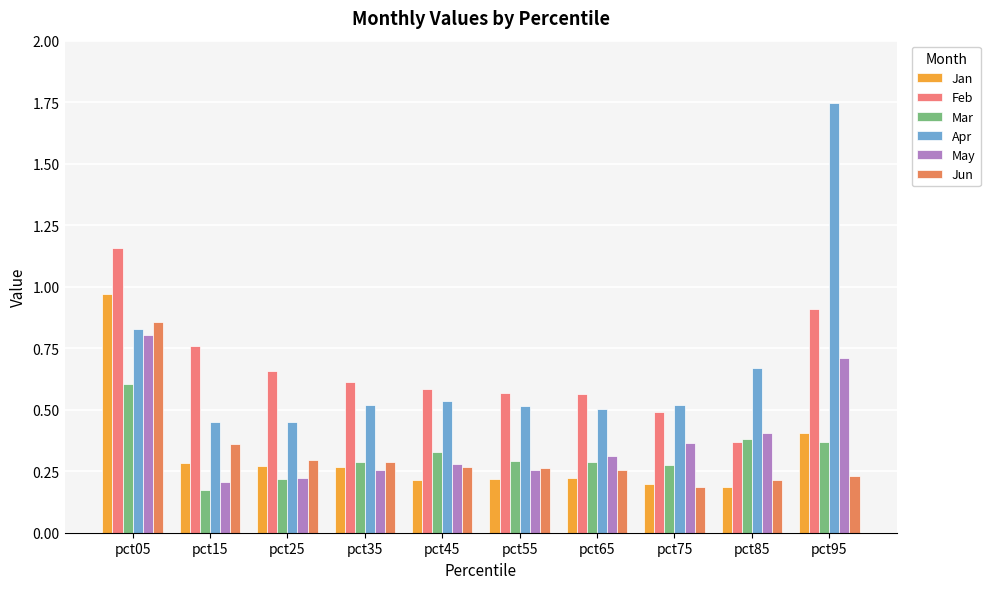

Which category has the highest value in the Jan series?

pct05